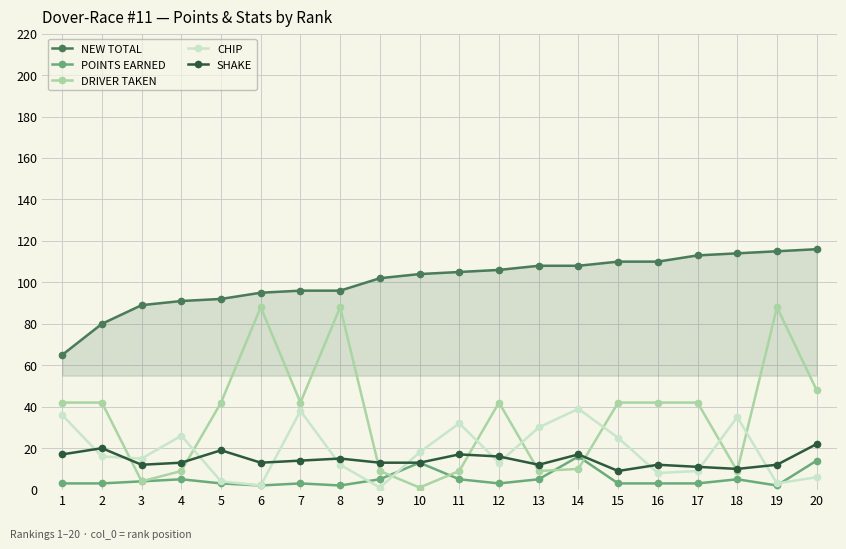

Is the value of POINTS EARNED at 16 greater than the value of NEW TOTAL at 20?

No